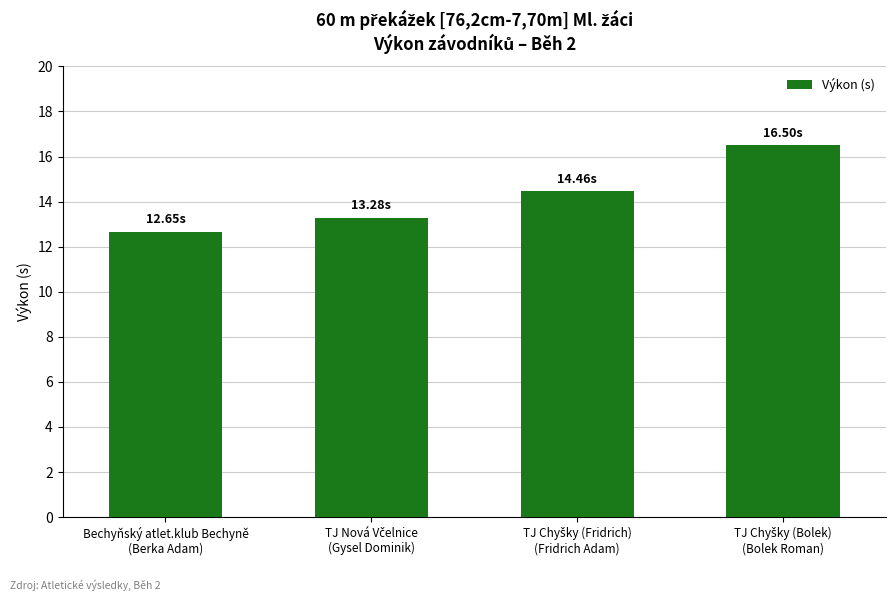

What is the difference between the maximum and second lowest values?

3.2